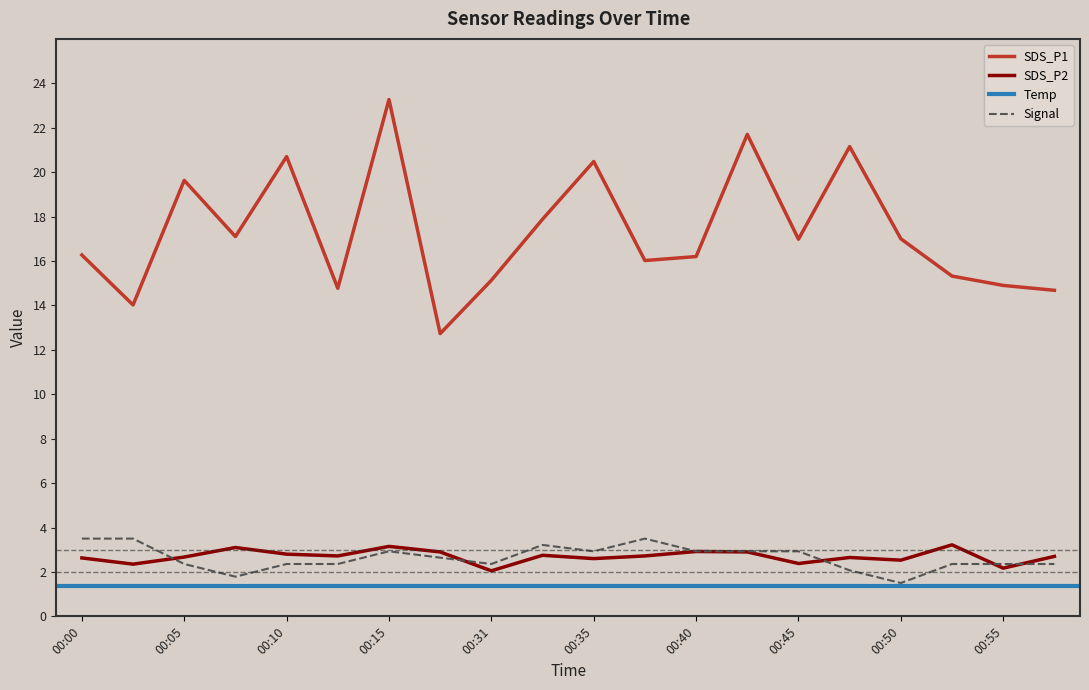

True or false: SDS_P1 has a value of 14.9 at 00:55.

True